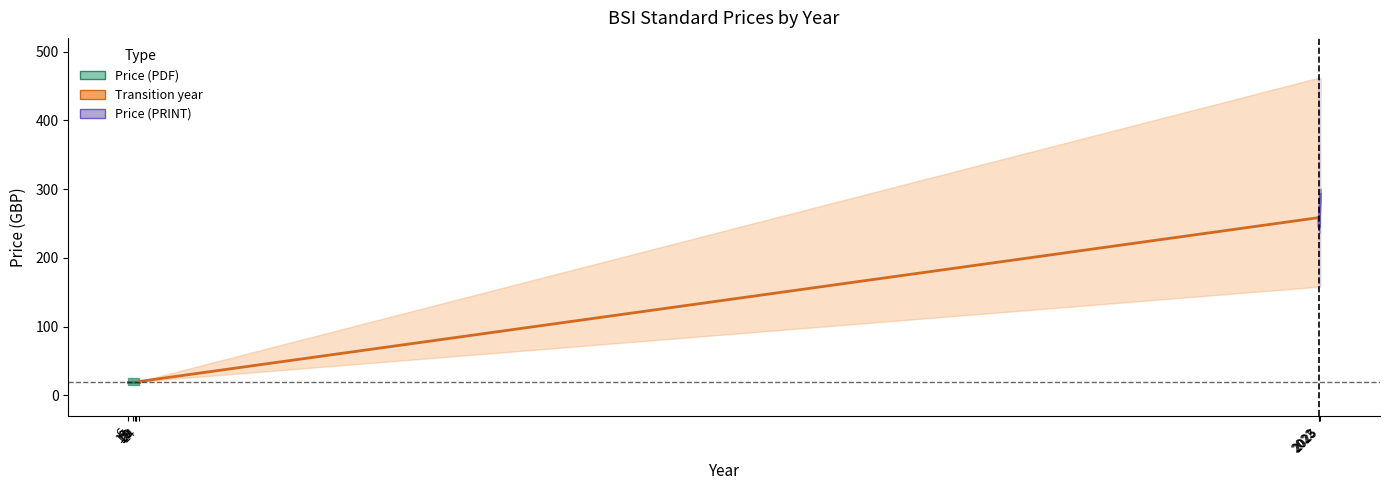

Where does the Price (PRINT) series first go above 290?

24